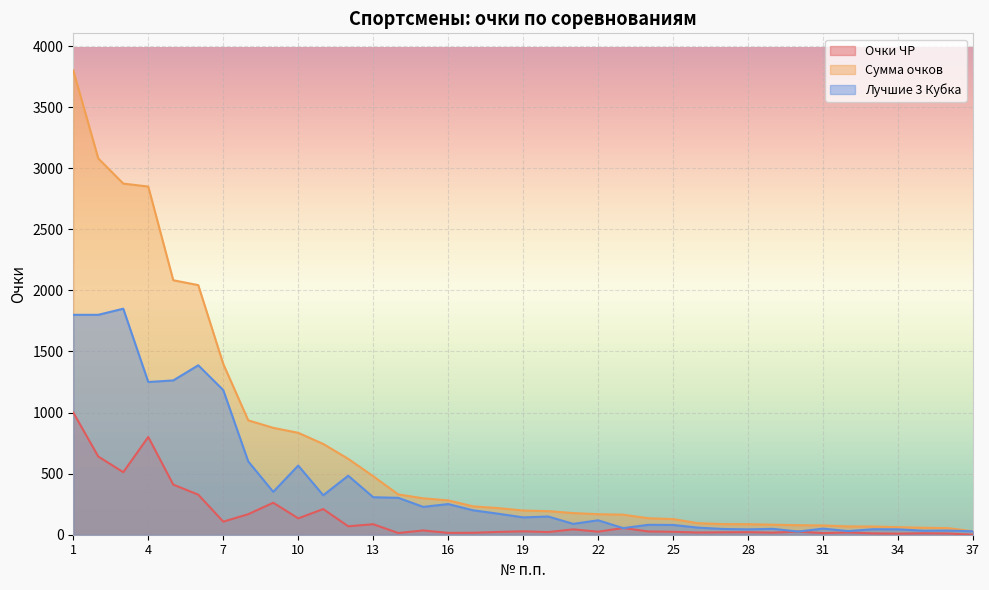

Where is the first local minimum for Лучшие 3 Кубка?

4